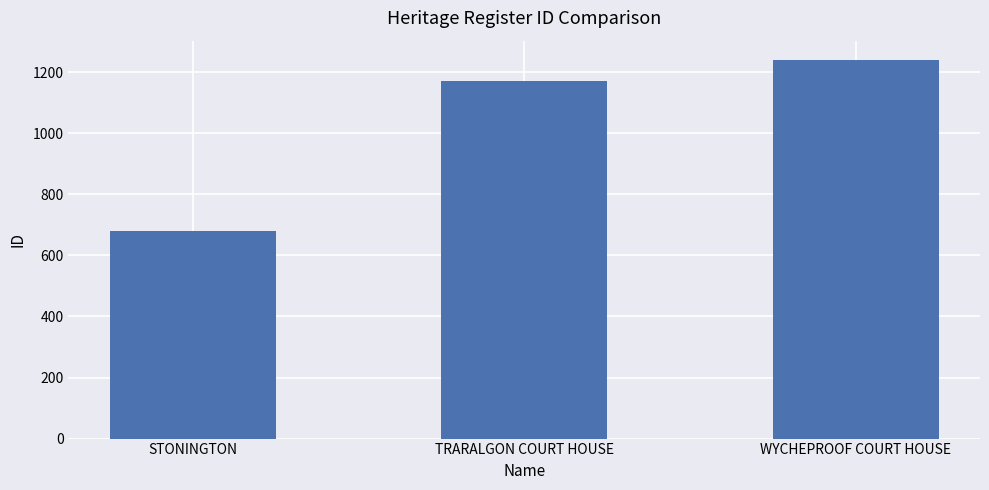

At which category does the chart reach its peak across all series?

WYCHEPROOF COURT HOUSE